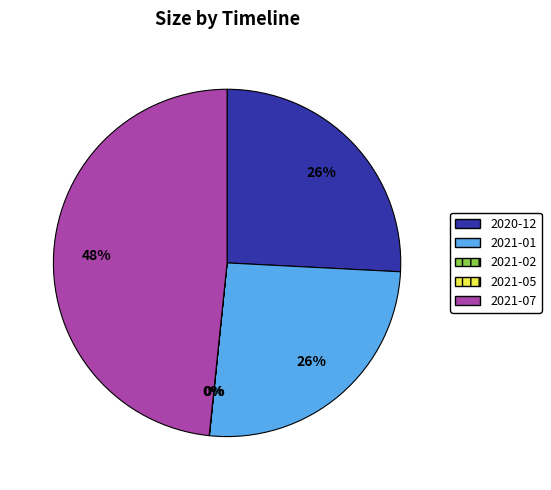

Is there a majority slice in this chart?

No